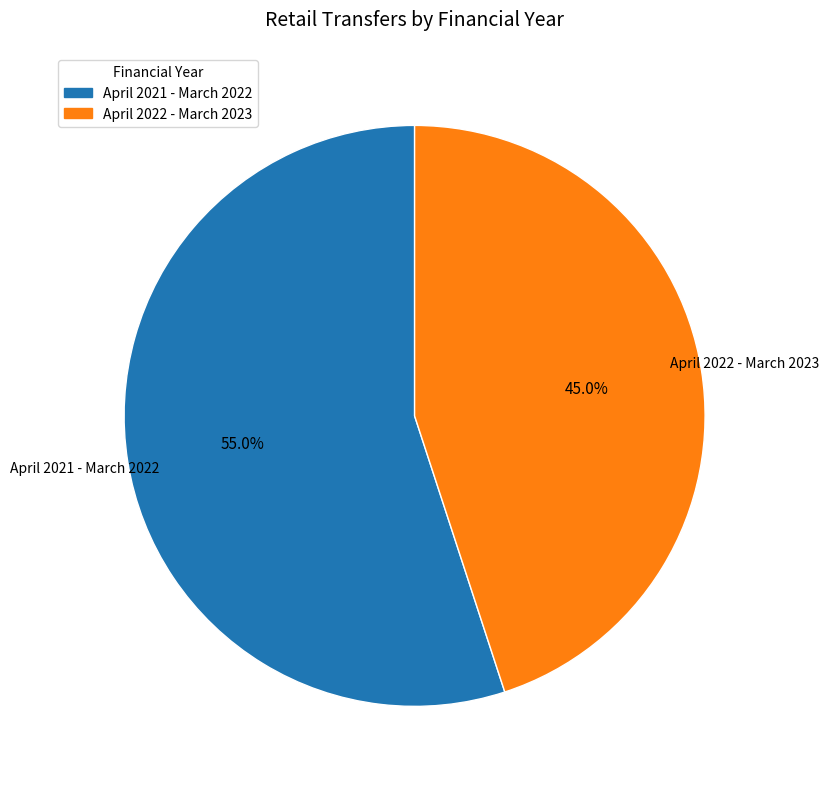

What is the total percentage of April 2022 - March 2023 and April 2021 - March 2022?

100.0%